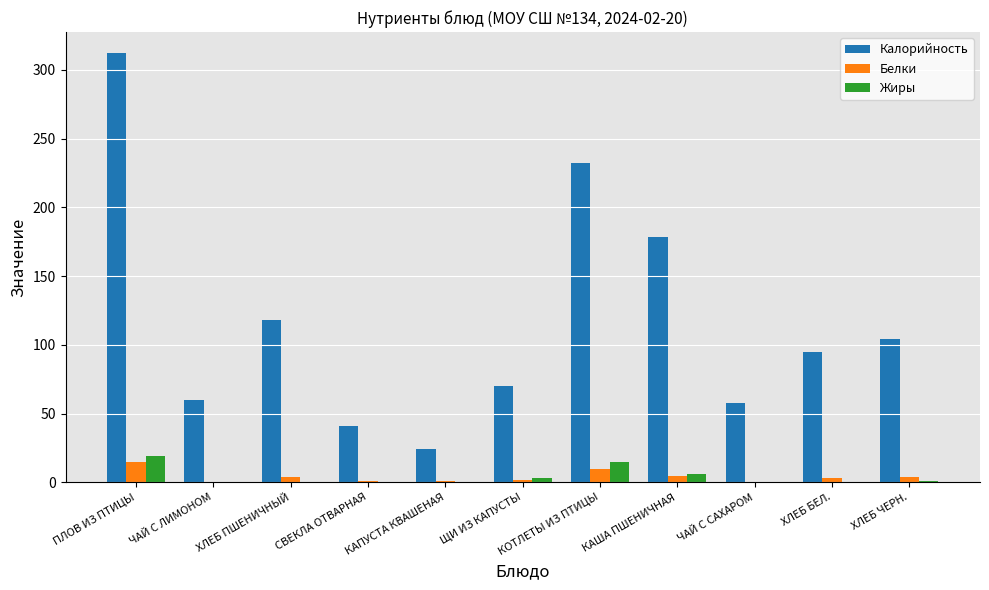

What is the difference between the Белки values at КАПУСТА КВАШЕНАЯ and ПЛОВ ИЗ ПТИЦЫ?

14.1